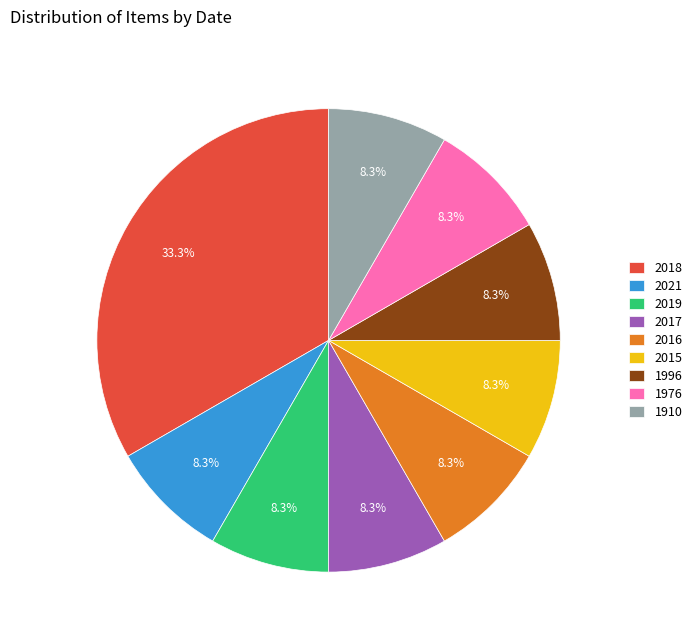

Does 2016 represent more than half of the total?

No